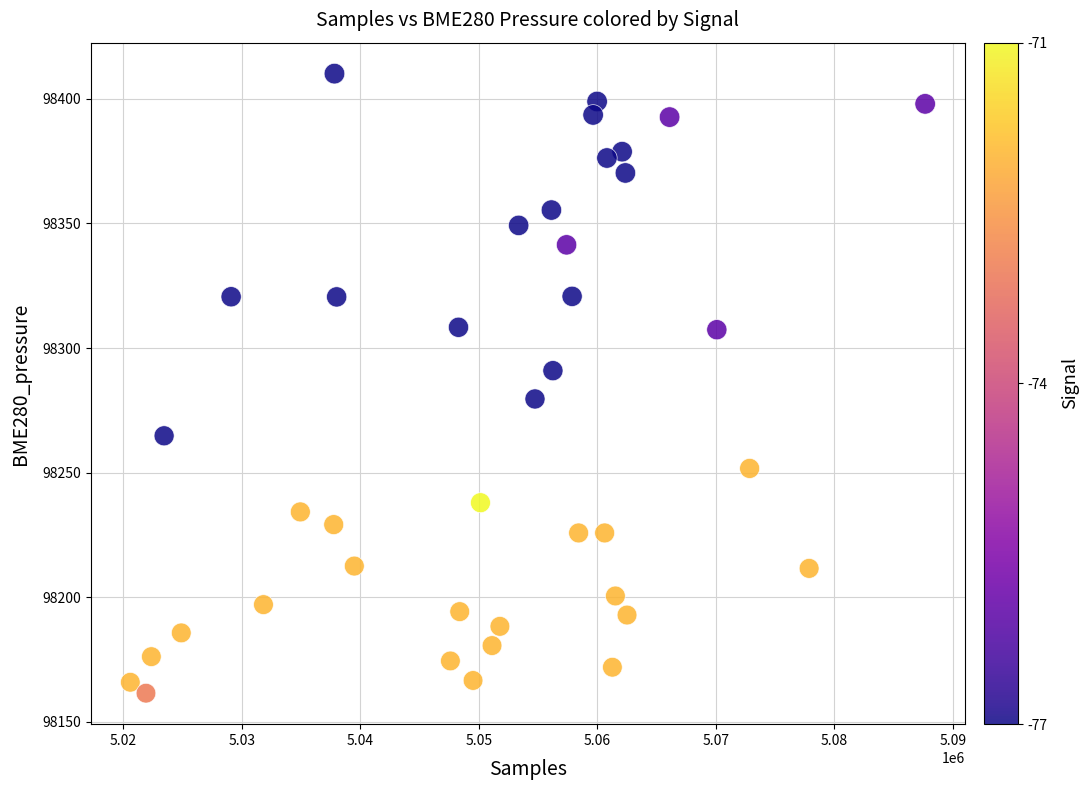

What is the range of X values (max minus min)?

67065.0